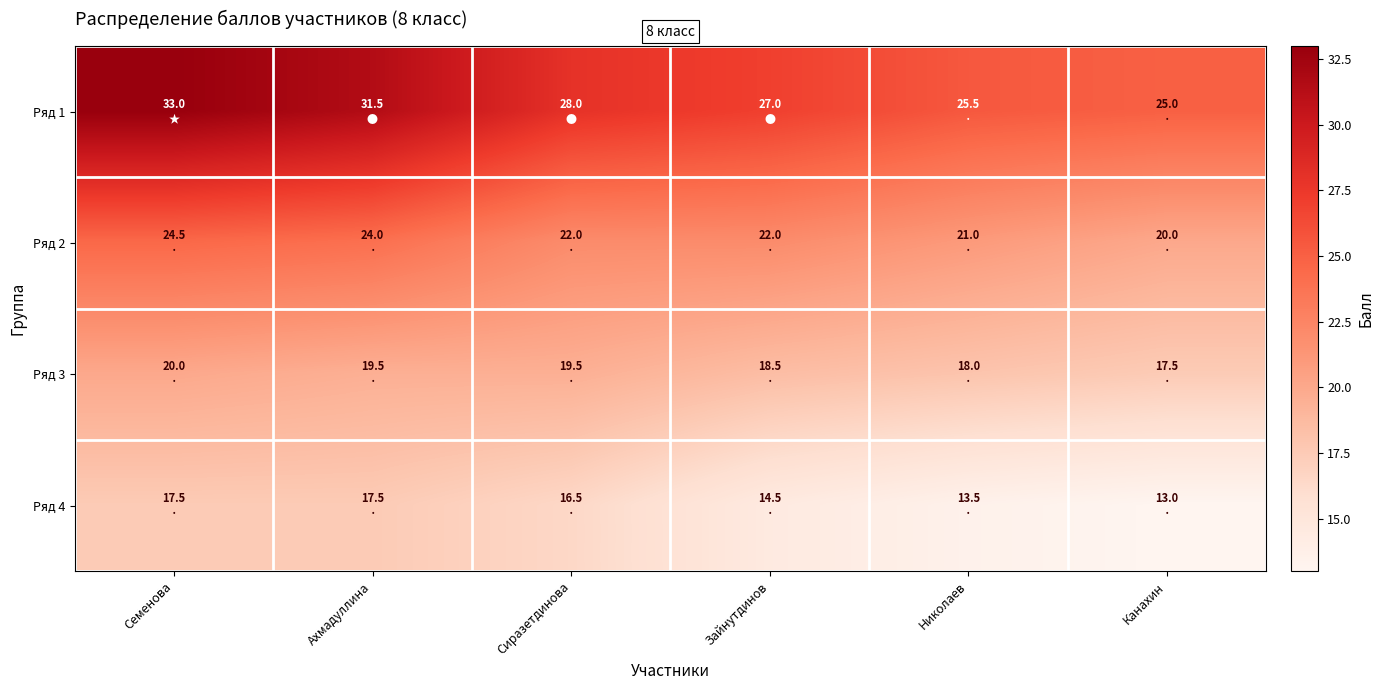

List the series in order of their overall mean, highest first.

Ряд 1, Ряд 2, Ряд 3, Ряд 4